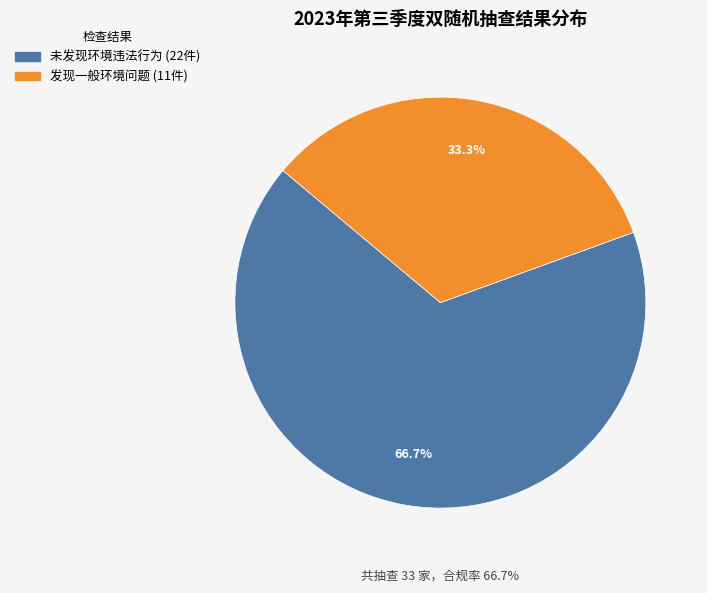

Does any single category account for the majority?

Yes